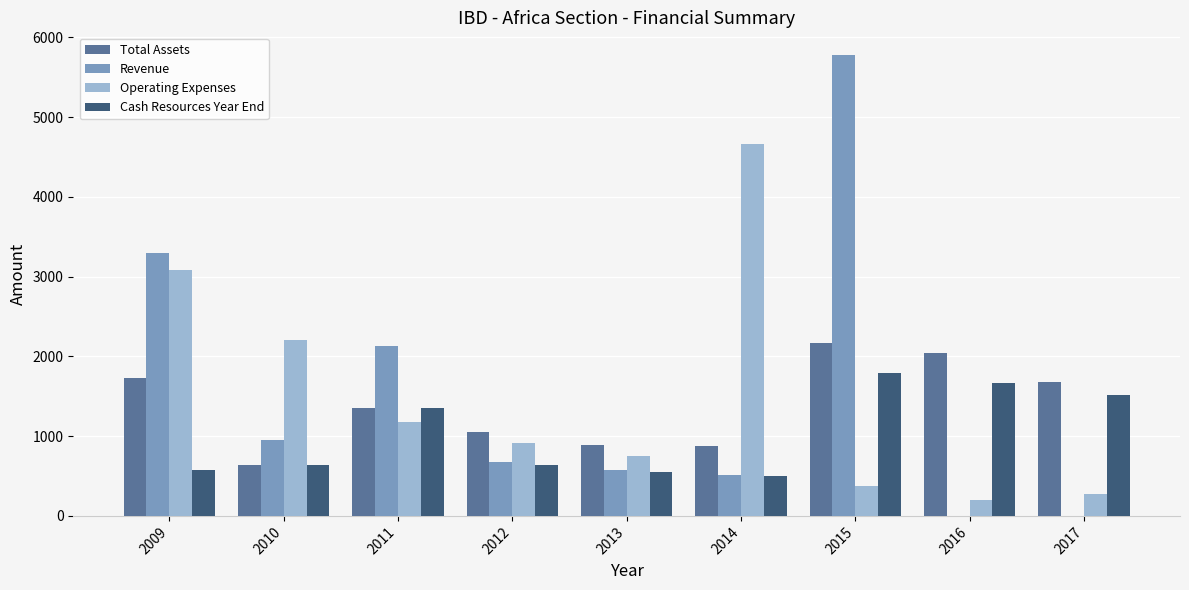

Which label corresponds to the largest value in the chart?

2015